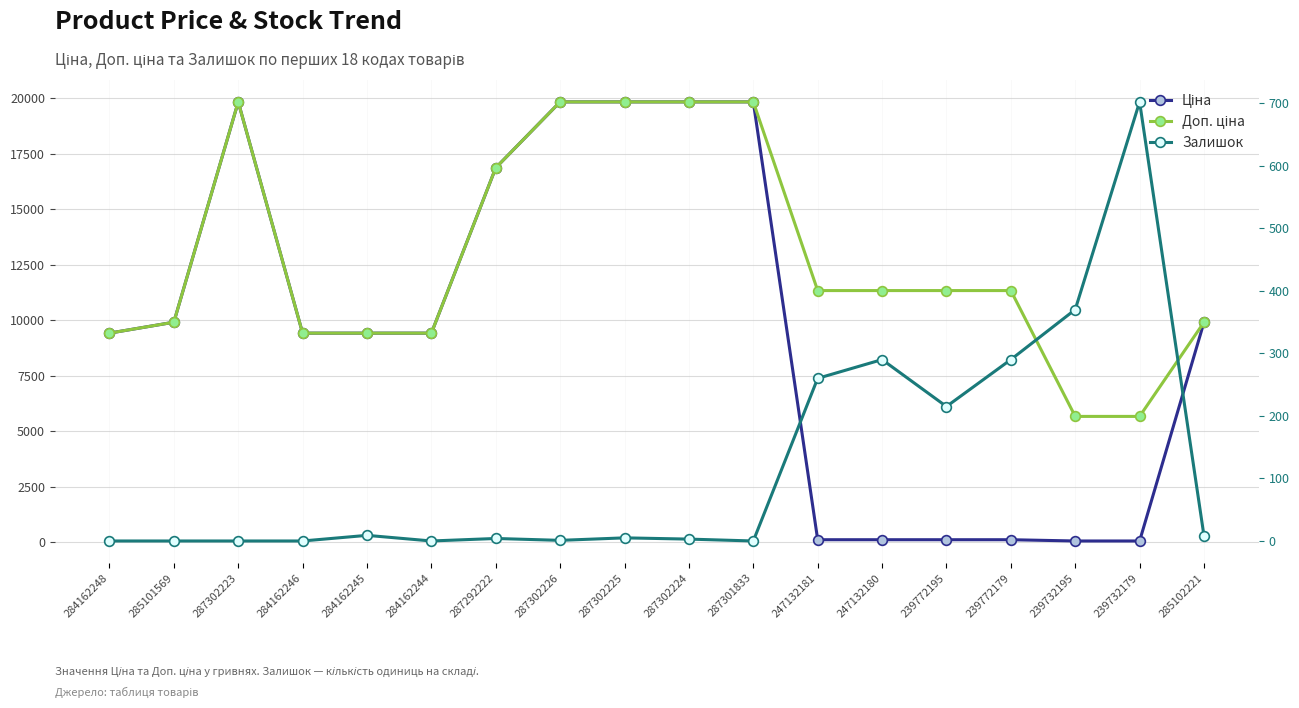

True or false: Ціна has a value of 19831.1 at 287302223.

True